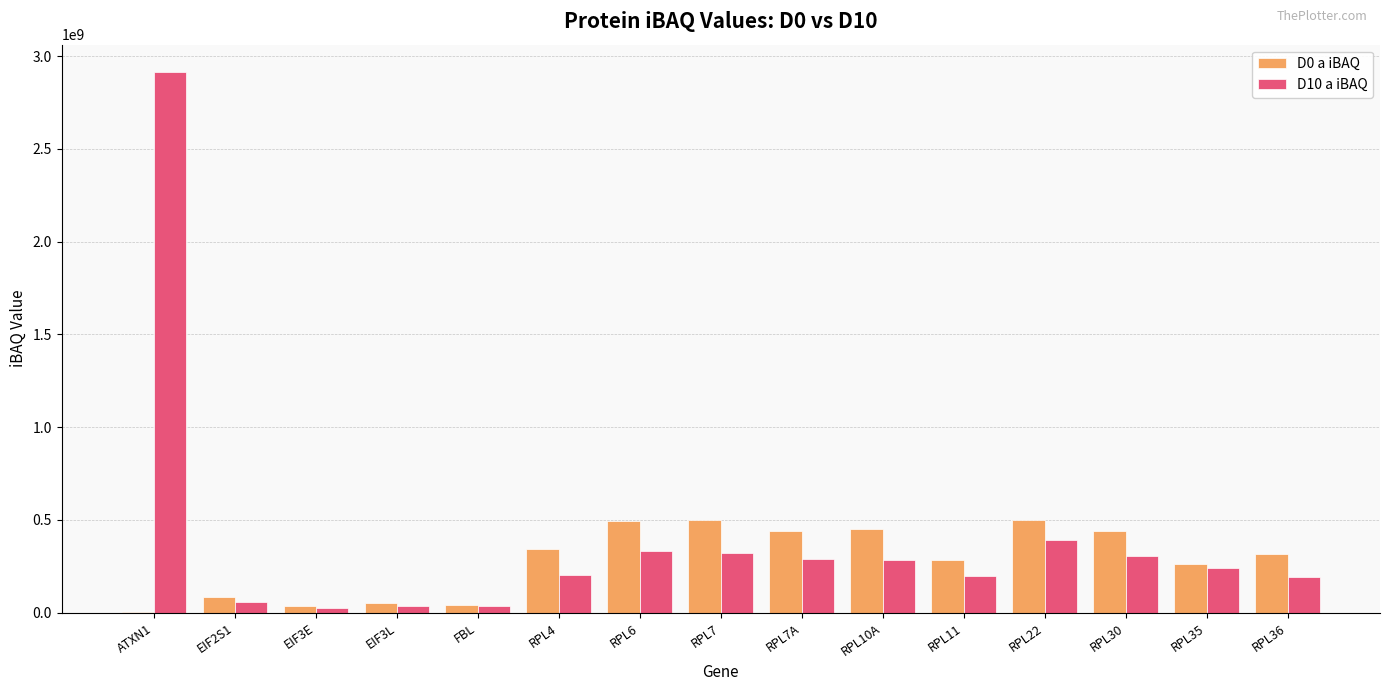

Is the value of D0 a iBAQ at RPL22 greater than the value of D10 a iBAQ at RPL10A?

Yes